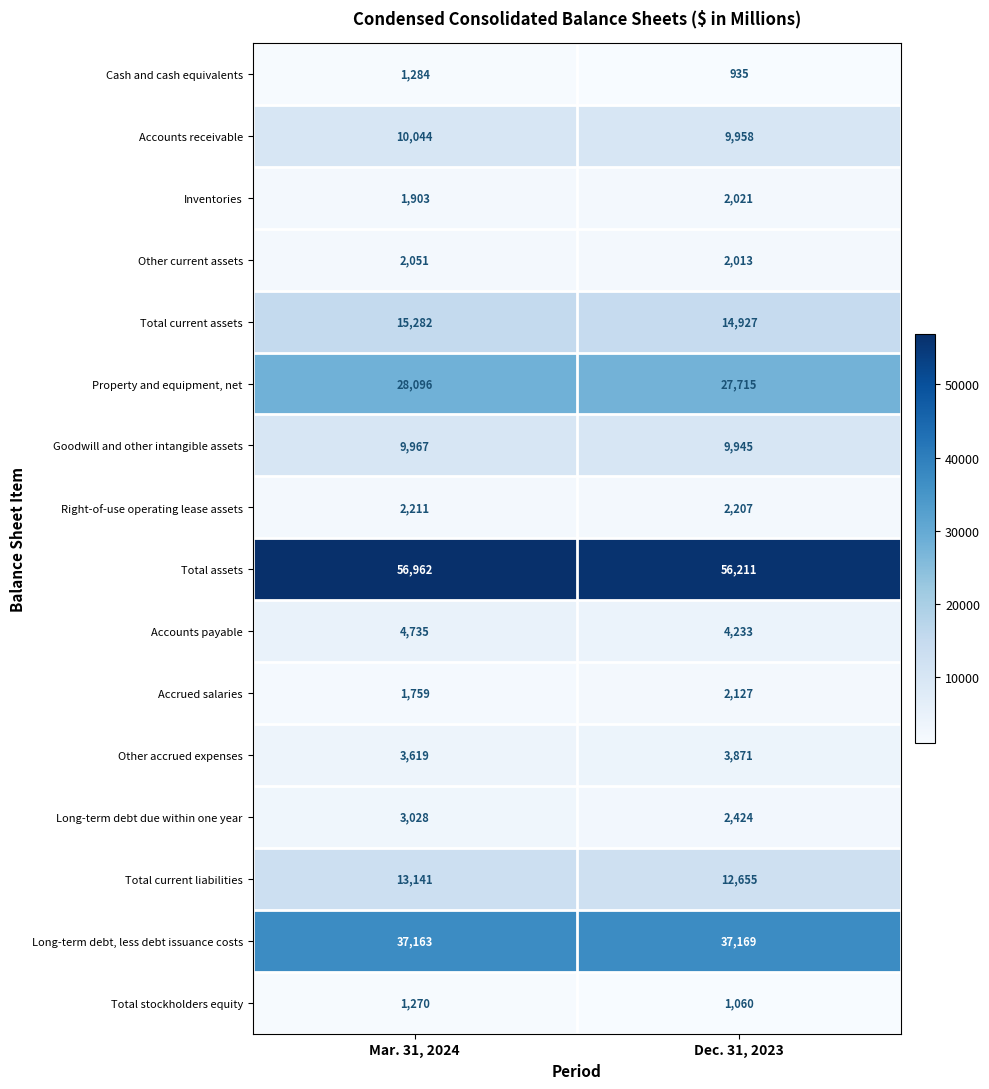

What is the difference between the highest and lowest values at Dec. 31, 2023?

55276